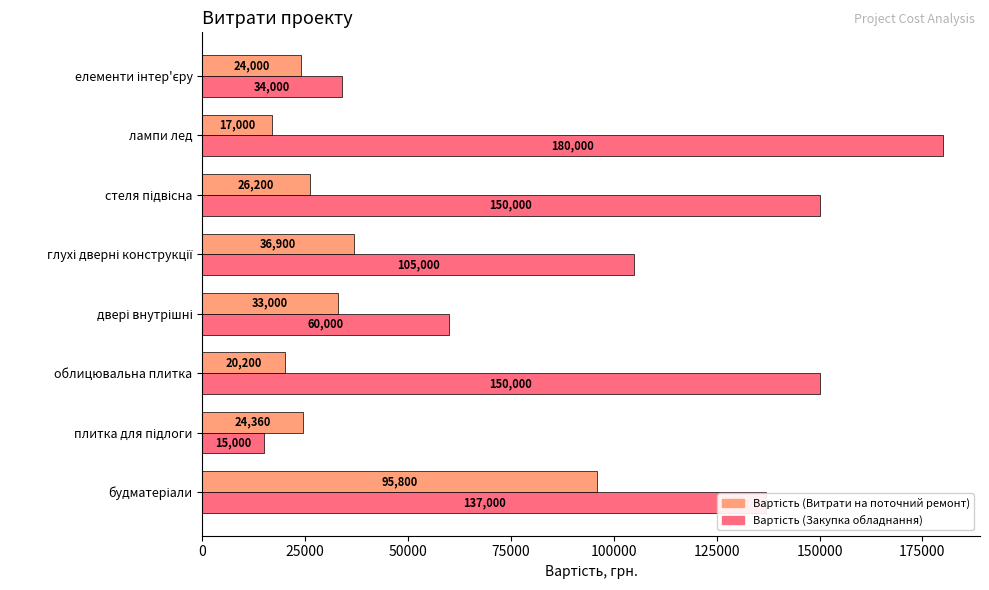

Which category has the highest value across all series?

лампи лед